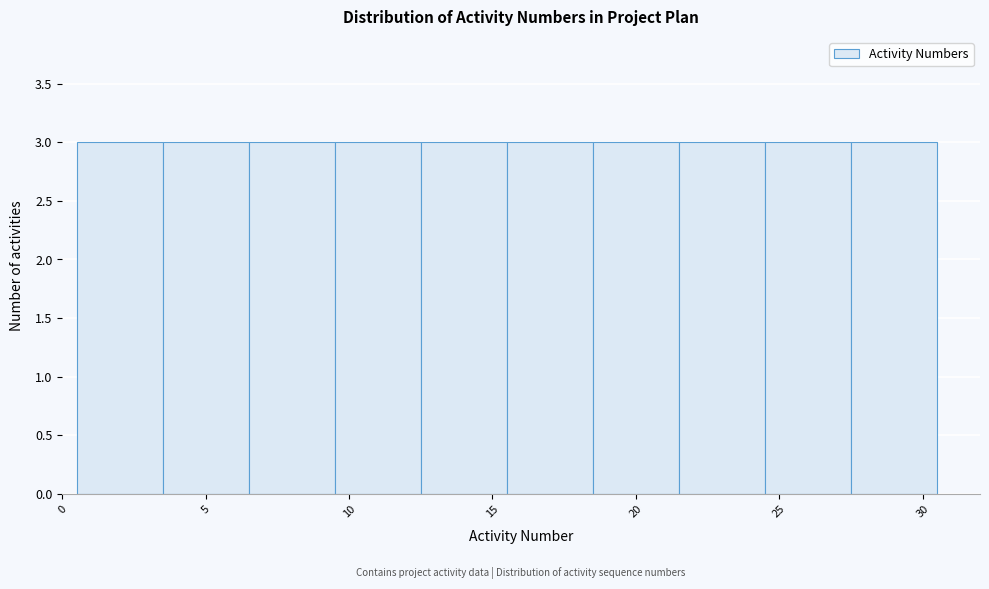

Reading left to right, list every bar in this chart as the range it spans on the x-axis followed by its height. The values are not printed on the chart, so give them approximately, as read against the axis.

0.5 to 3.5: 3
3.5 to 6.5: 3
6.5 to 9.5: 3
9.5 to 12.5: 3
12.5 to 15.5: 3
15.5 to 18.5: 3
18.5 to 21.5: 3
21.5 to 24.5: 3
24.5 to 27.5: 3
27.5 to 30.5: 3